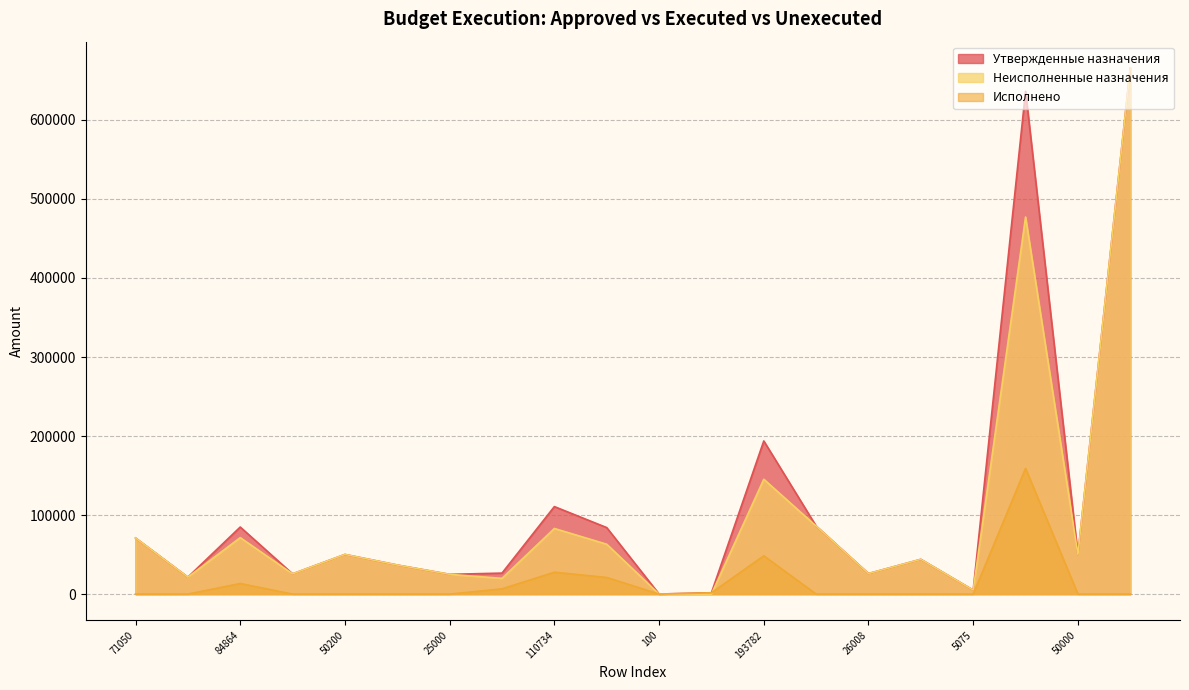

Which series has the largest total across all categories?

Утвержденные назначения